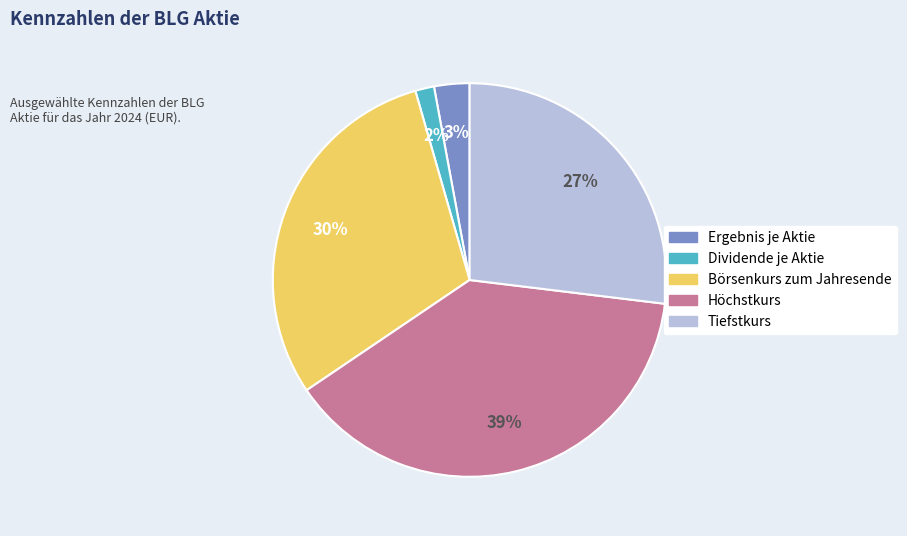

To the nearest percent, what percentage of the pie is Dividende je Aktie?

2%